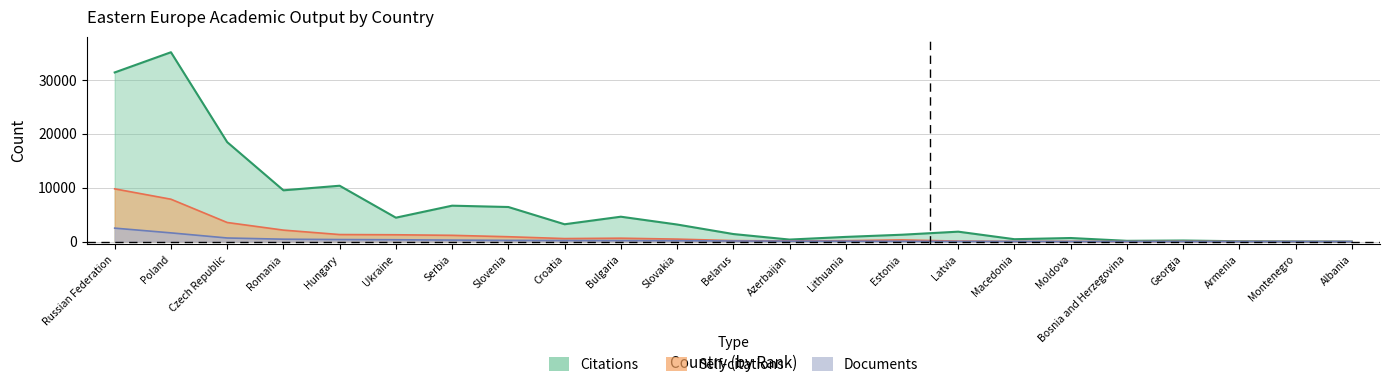

List the series in order of their overall mean, lowest first.

Documents, Self-citations, Citations